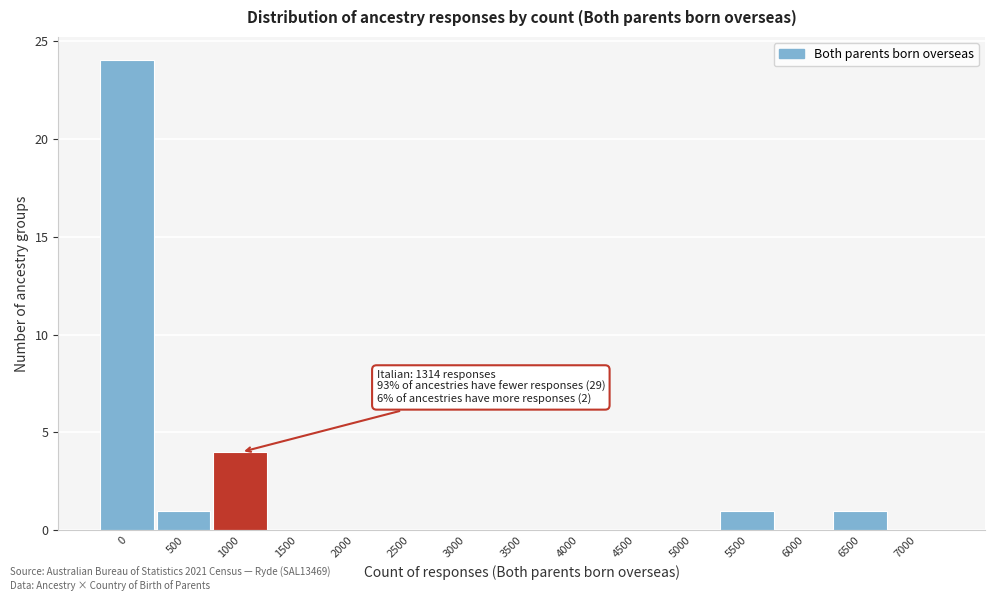

Reading right to left, list all the values displayed in this chart.

7000=0	6500=1	6000=0	5500=1	5000=0	4500=0	4000=0	3500=0	3000=0	2500=0	2000=0	1500=0	1000=4	500=1	0=24